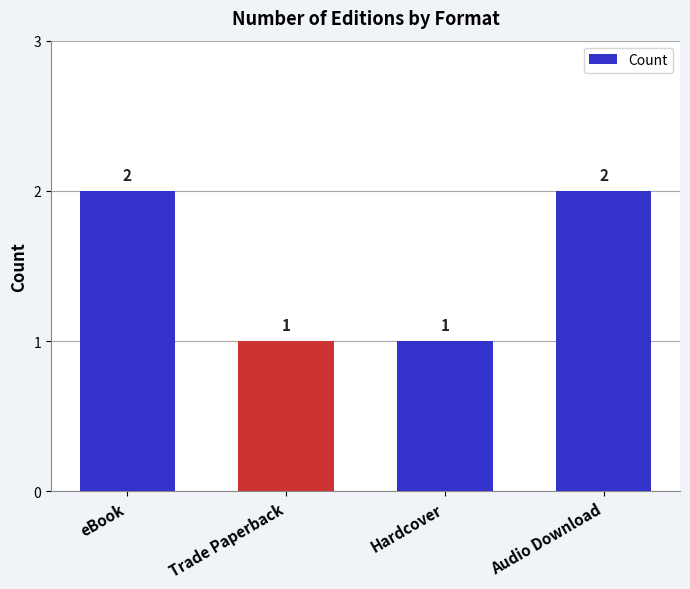

What is the approximate value at Audio Download?

2